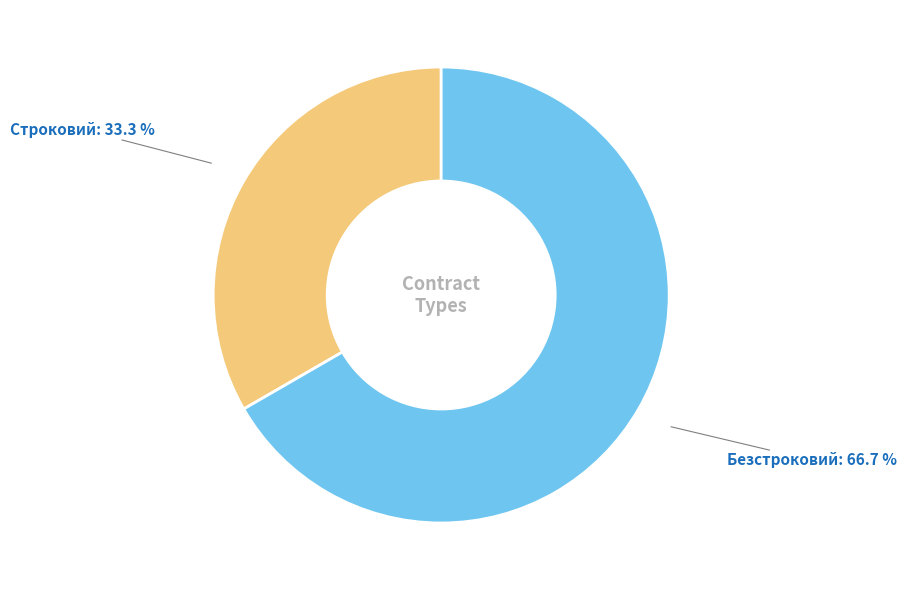

Which slice is the largest?

Безстроковий